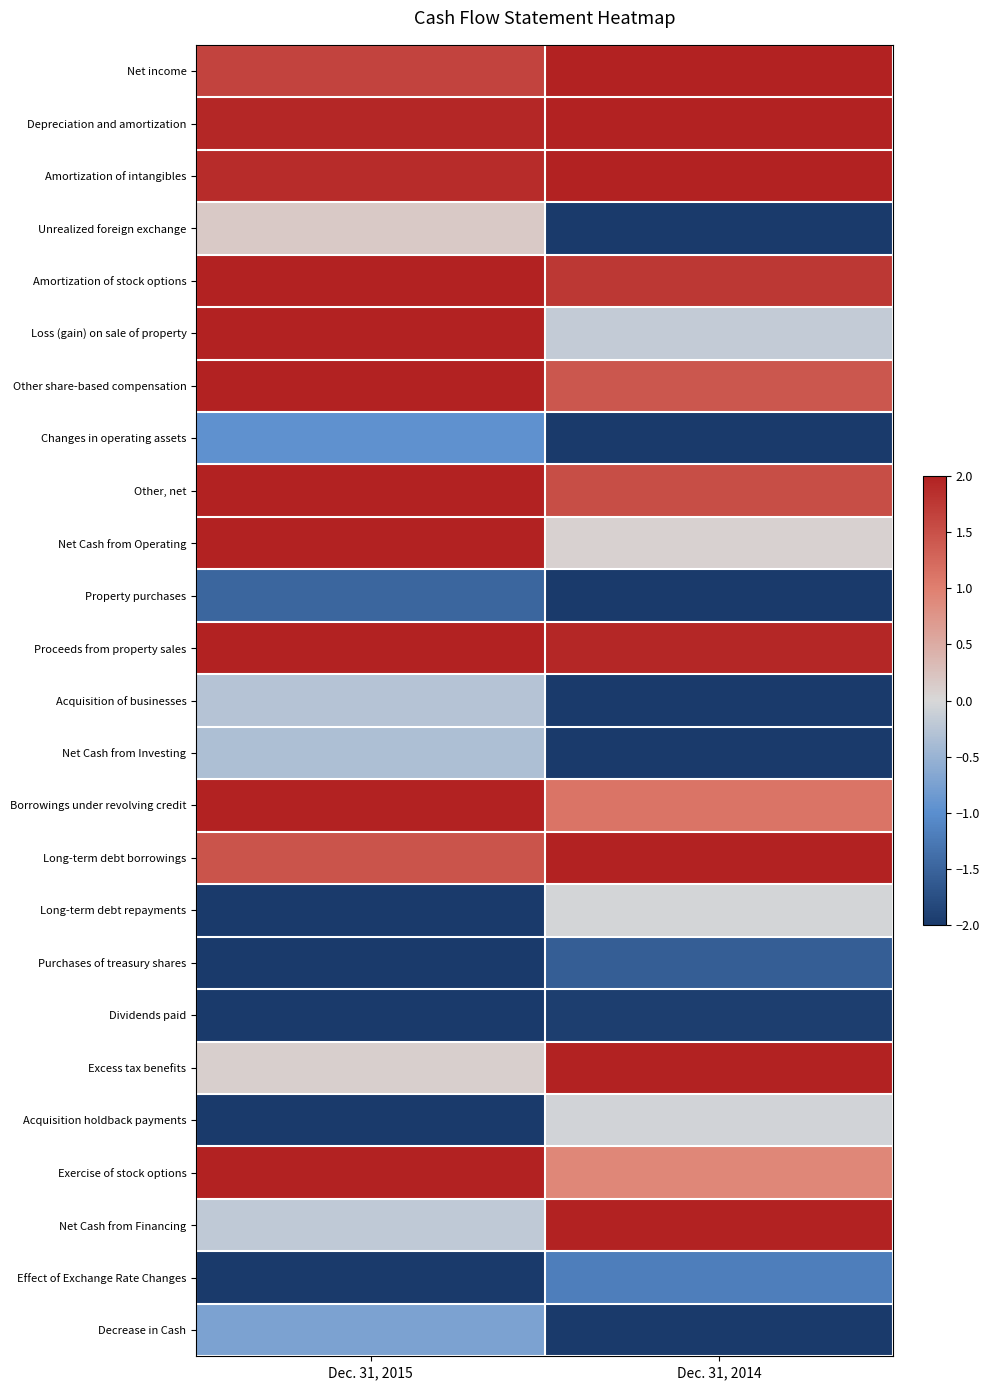

Between Dec. 31, 2014 and Dec. 31, 2015, which is larger?

Dec. 31, 2014